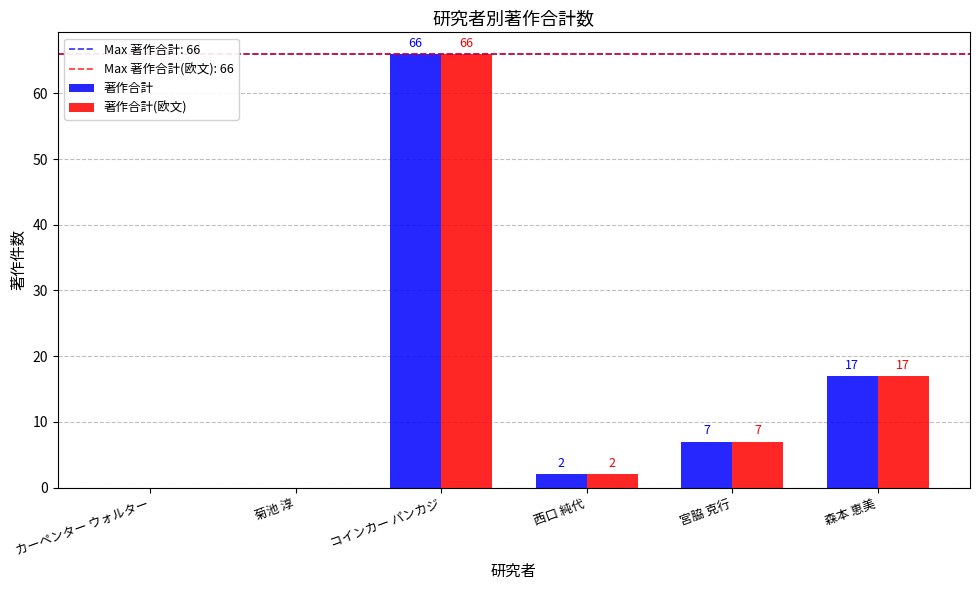

How many series are shown in this chart?

2